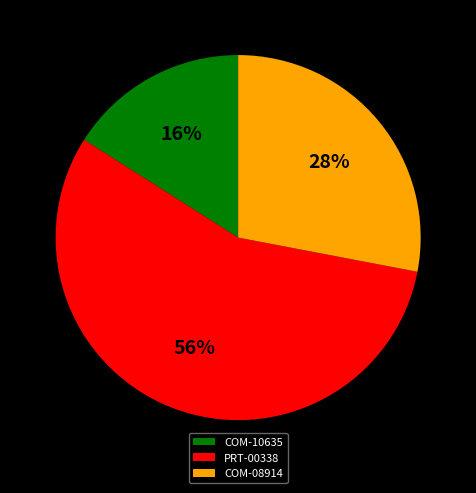

The COM-08914 slice represents 43% of the pie. True or false?

False